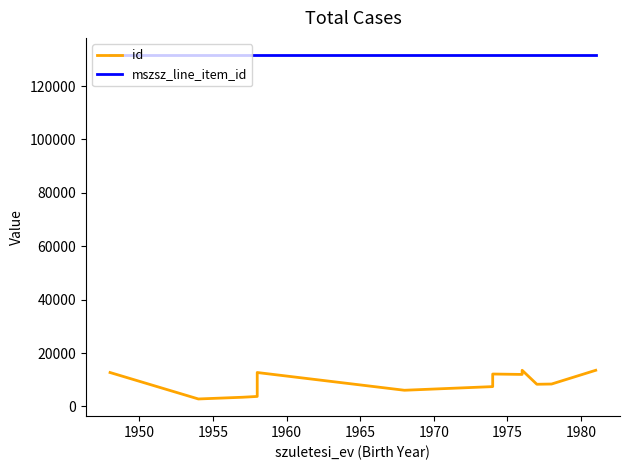

What is the difference between the maximum and second lowest values in the id series?

10107